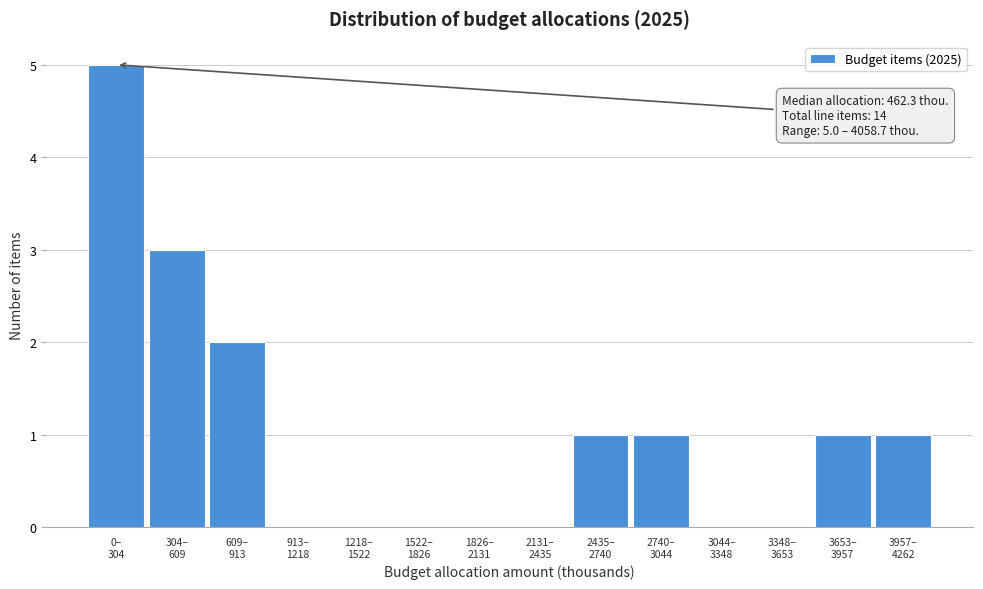

What is the greatest value displayed?

5